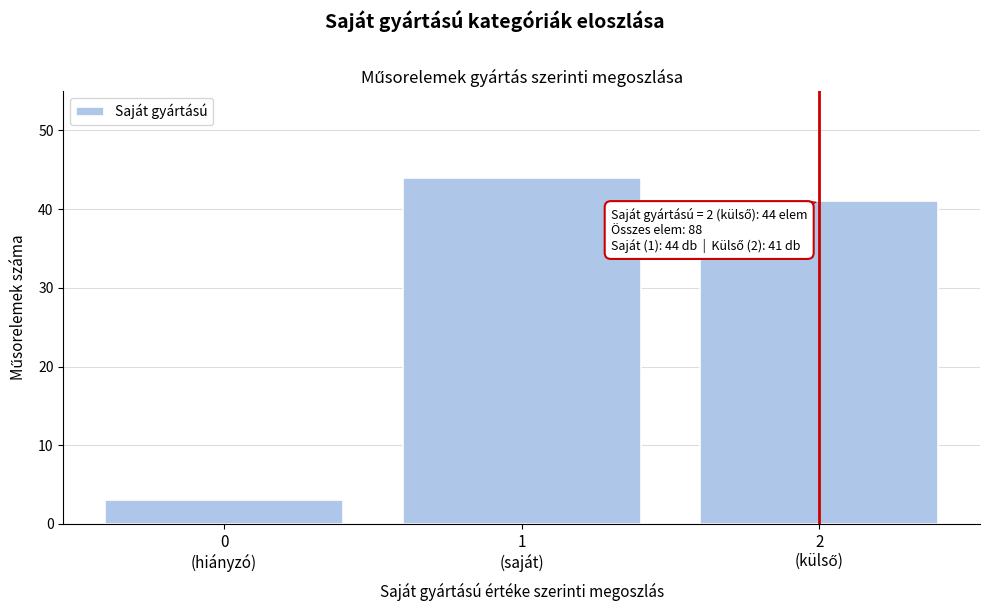

Reading left to right, transcribe all the data shown in this chart.

3	44	41